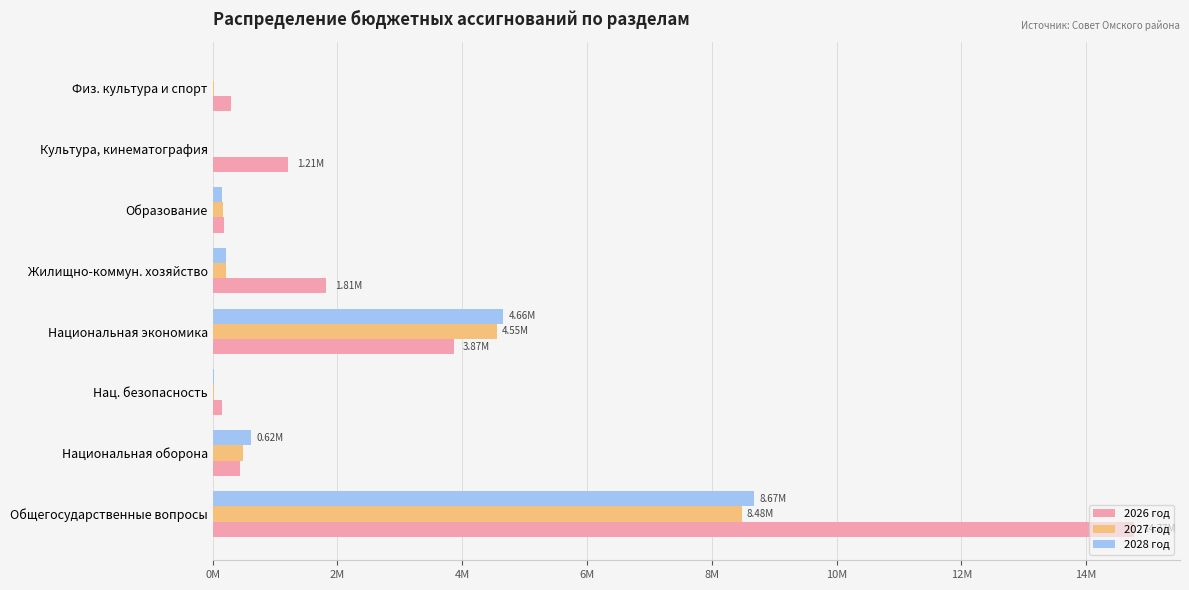

What are all the series names shown in the legend?

2026 год, 2027 год, 2028 год